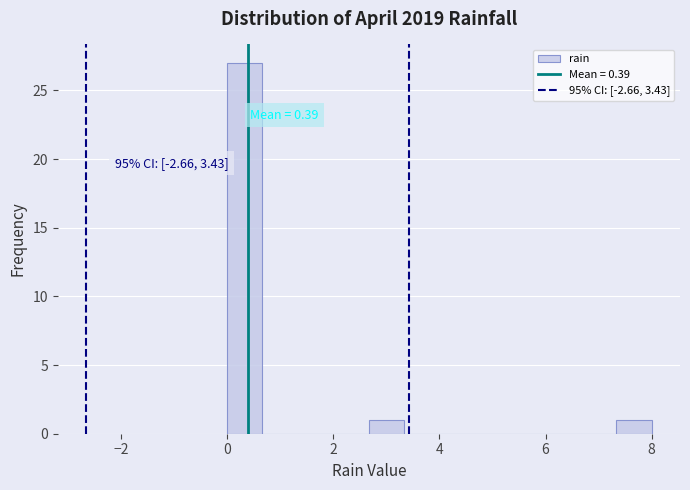

Read against the x-axis, roughly where is the centre of the tallest bar?

0.4